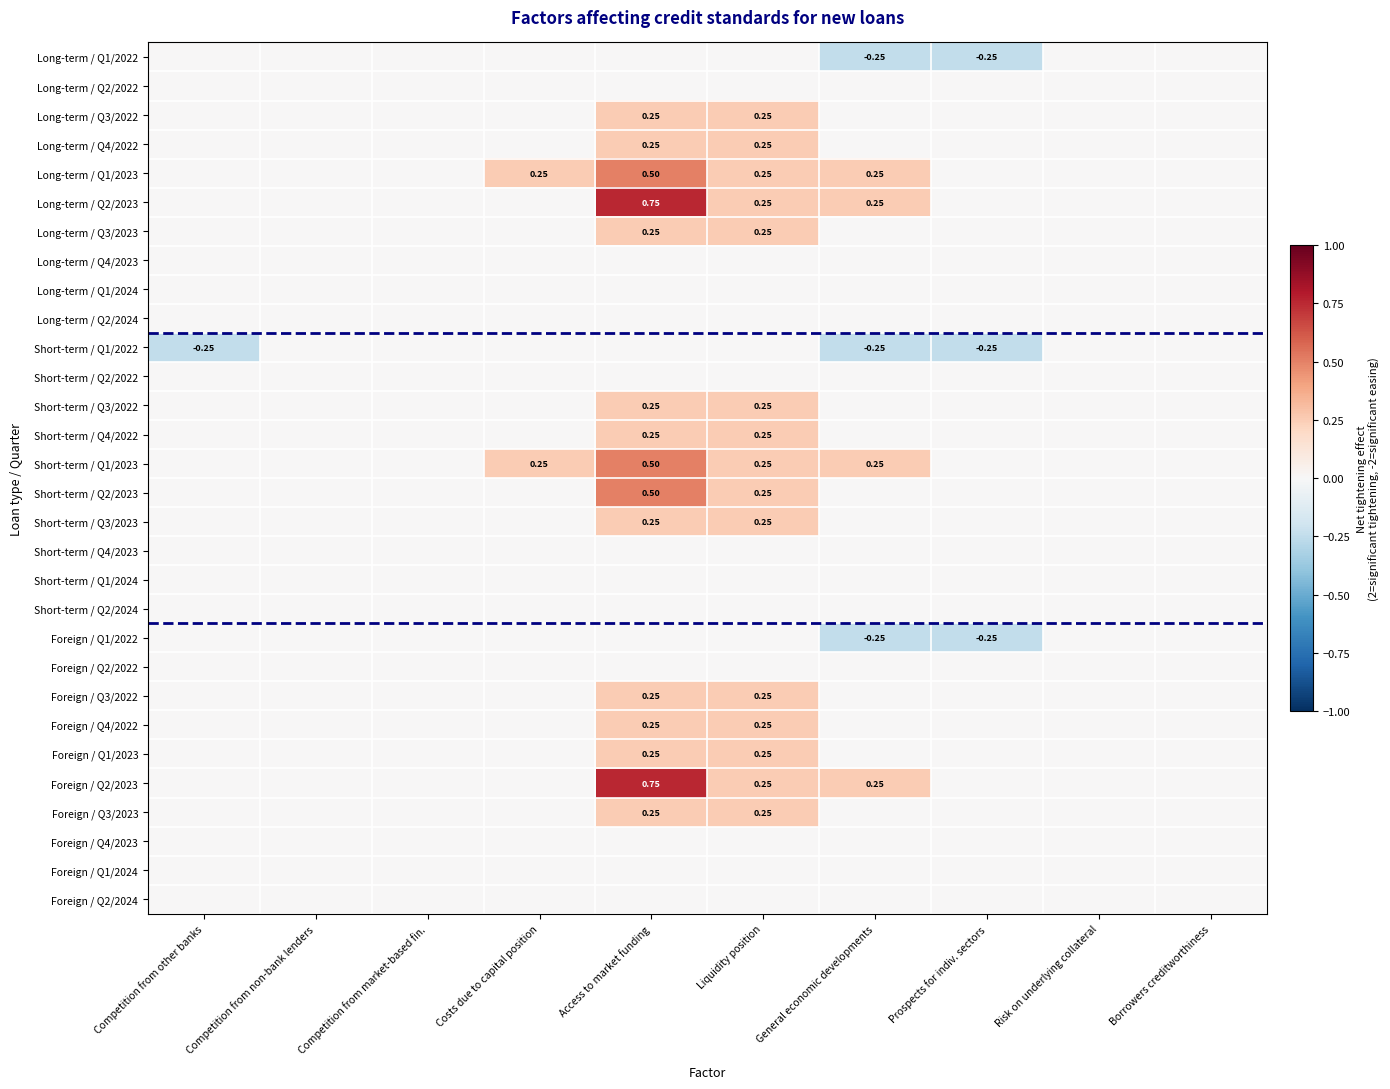

At which label does Long-term / Q1/2022 reach its minimum?

General economic developments